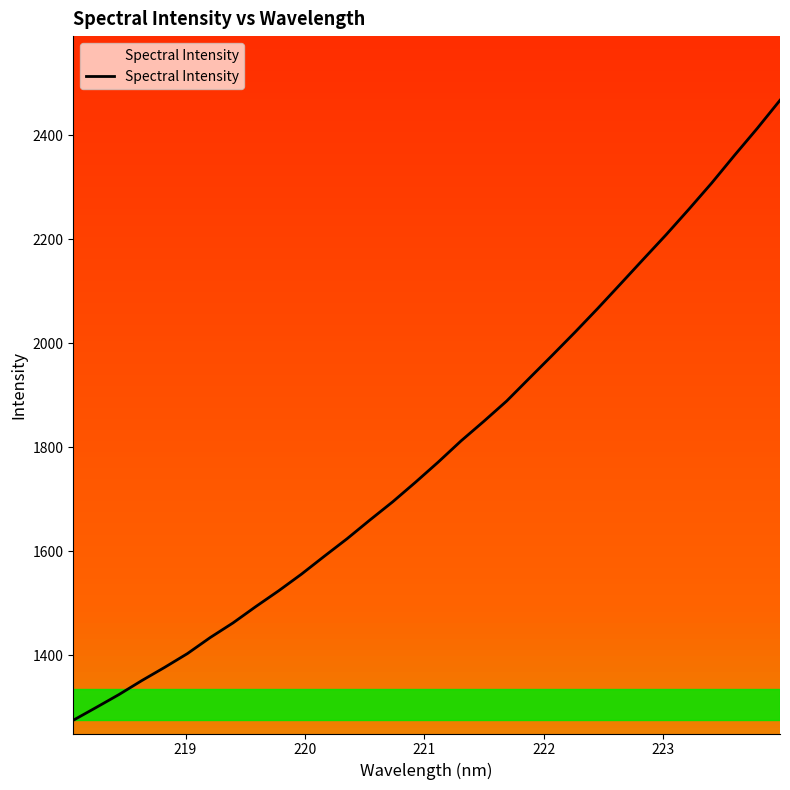

What is the maximum value shown in the chart?

2467.3